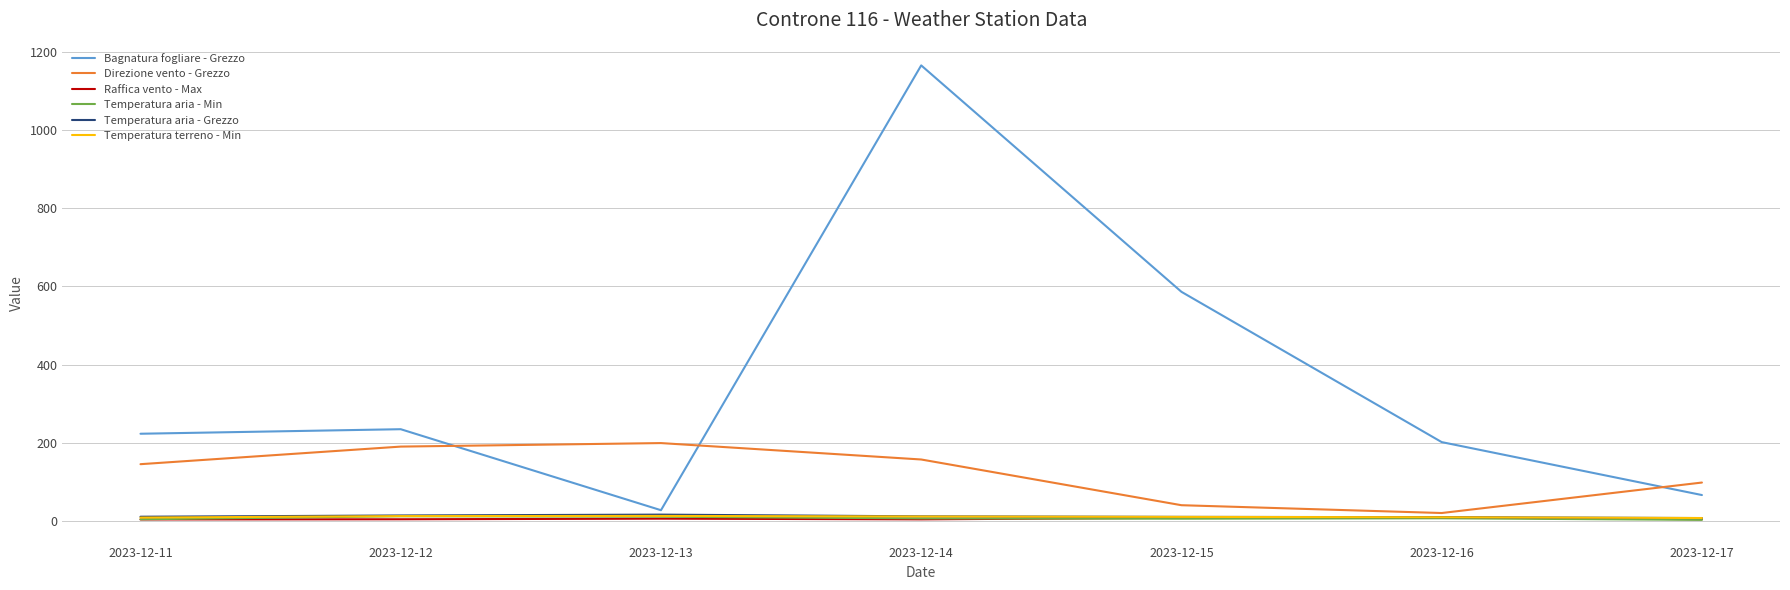

True or false: Direzione vento - Grezzo and Raffica vento - Max cross at least once.

False